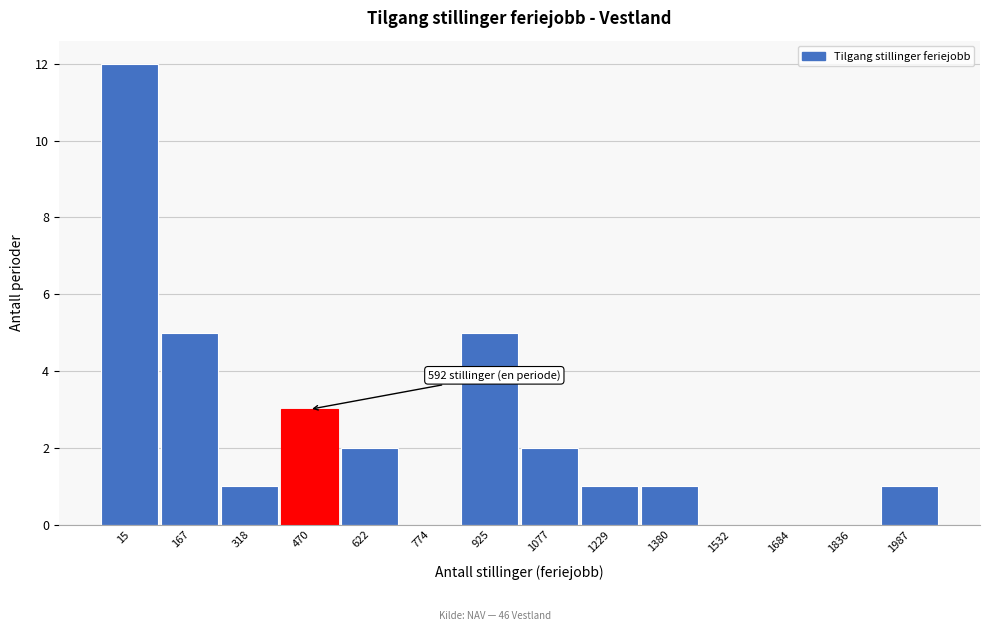

Reading left to right, what are all the values shown in this chart?

15=12	167=5	318=1	470=3	622=2	774=0	925=5	1077=2	1229=1	1380=1	1532=0	1684=0	1836=0	1987=1